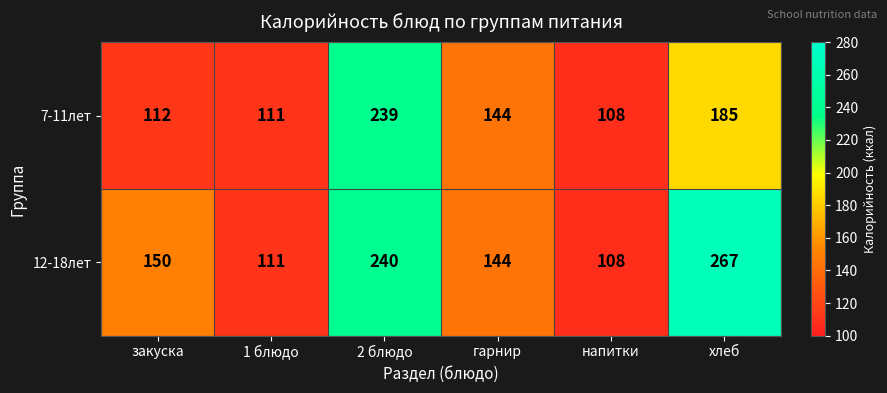

What is the maximum value shown in the chart?

267